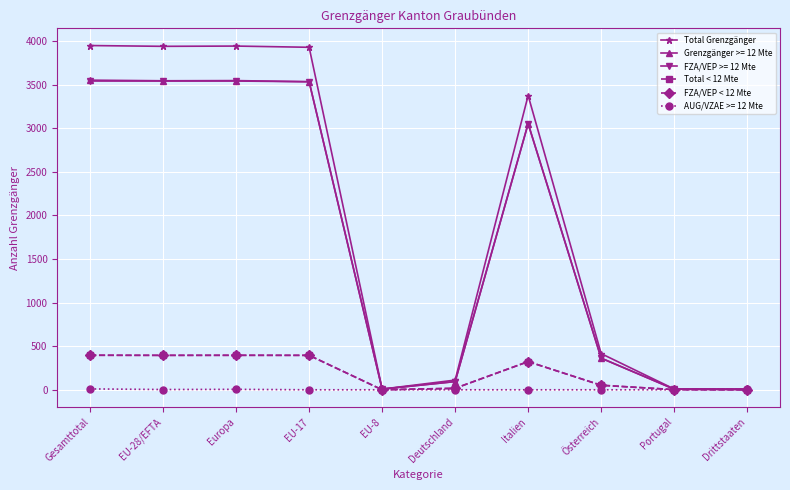

True or false: Total < 12 Mte has a value of 253 at EU-8.

False